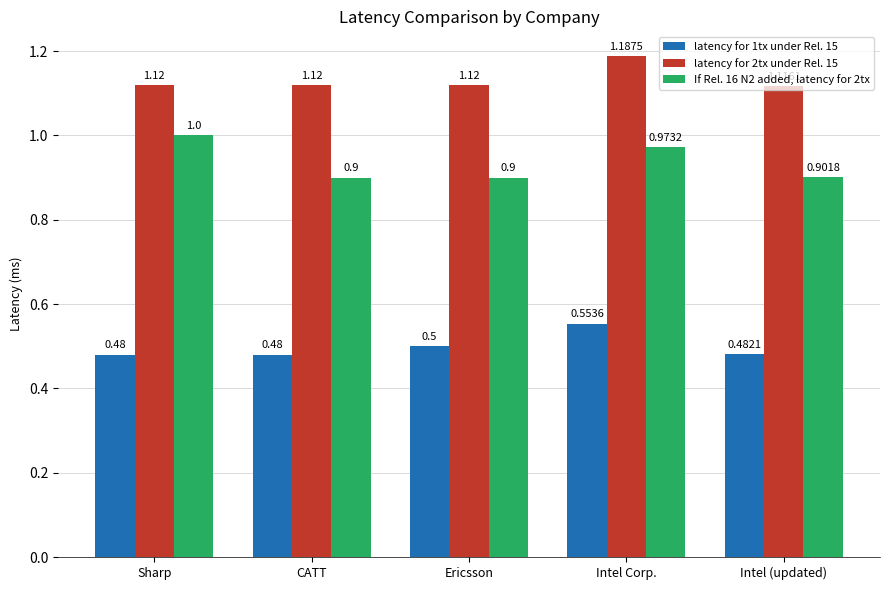

Are the bars grouped side by side (vs. stacked)?

Yes